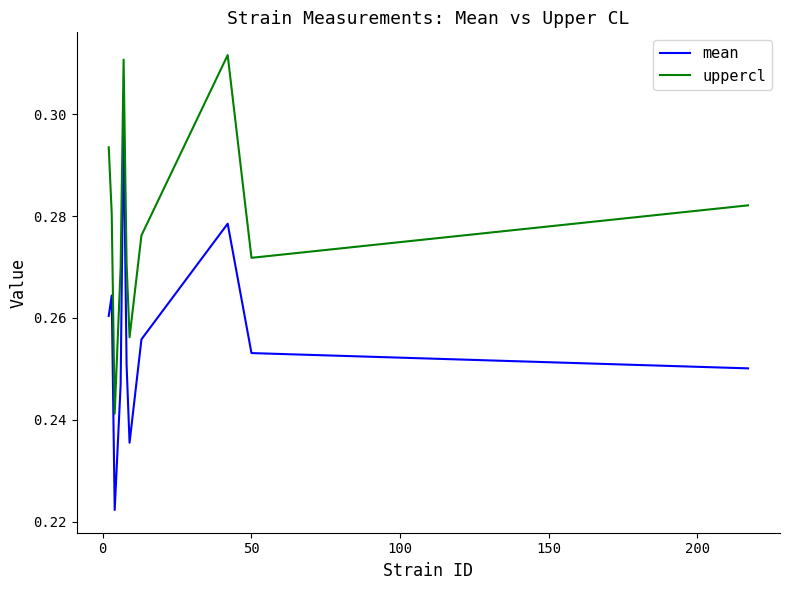

List the series in order of their peak value, highest first.

uppercl, mean